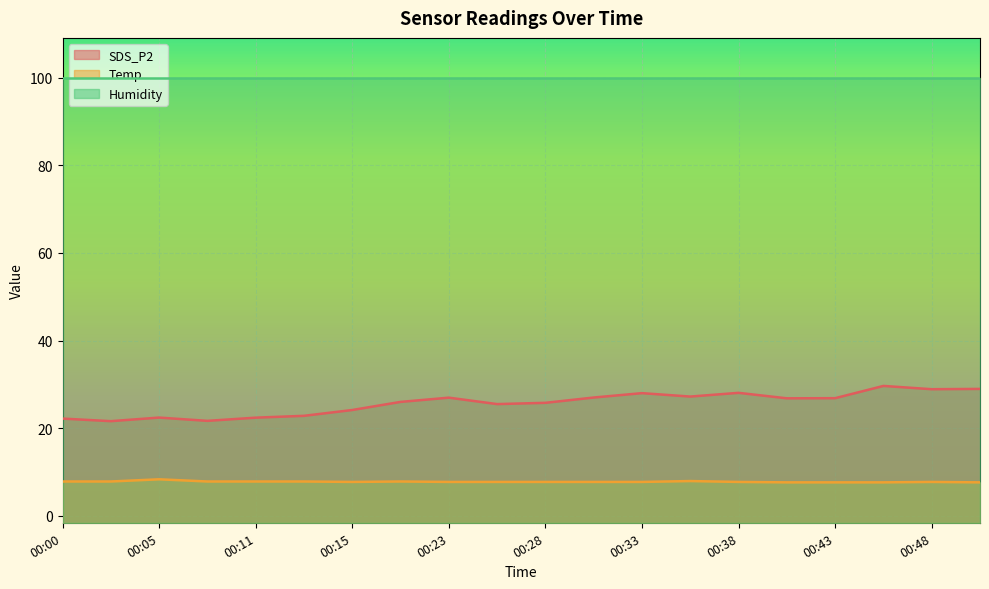

What is the value of the Temp point at the 20th from the left?

7.6